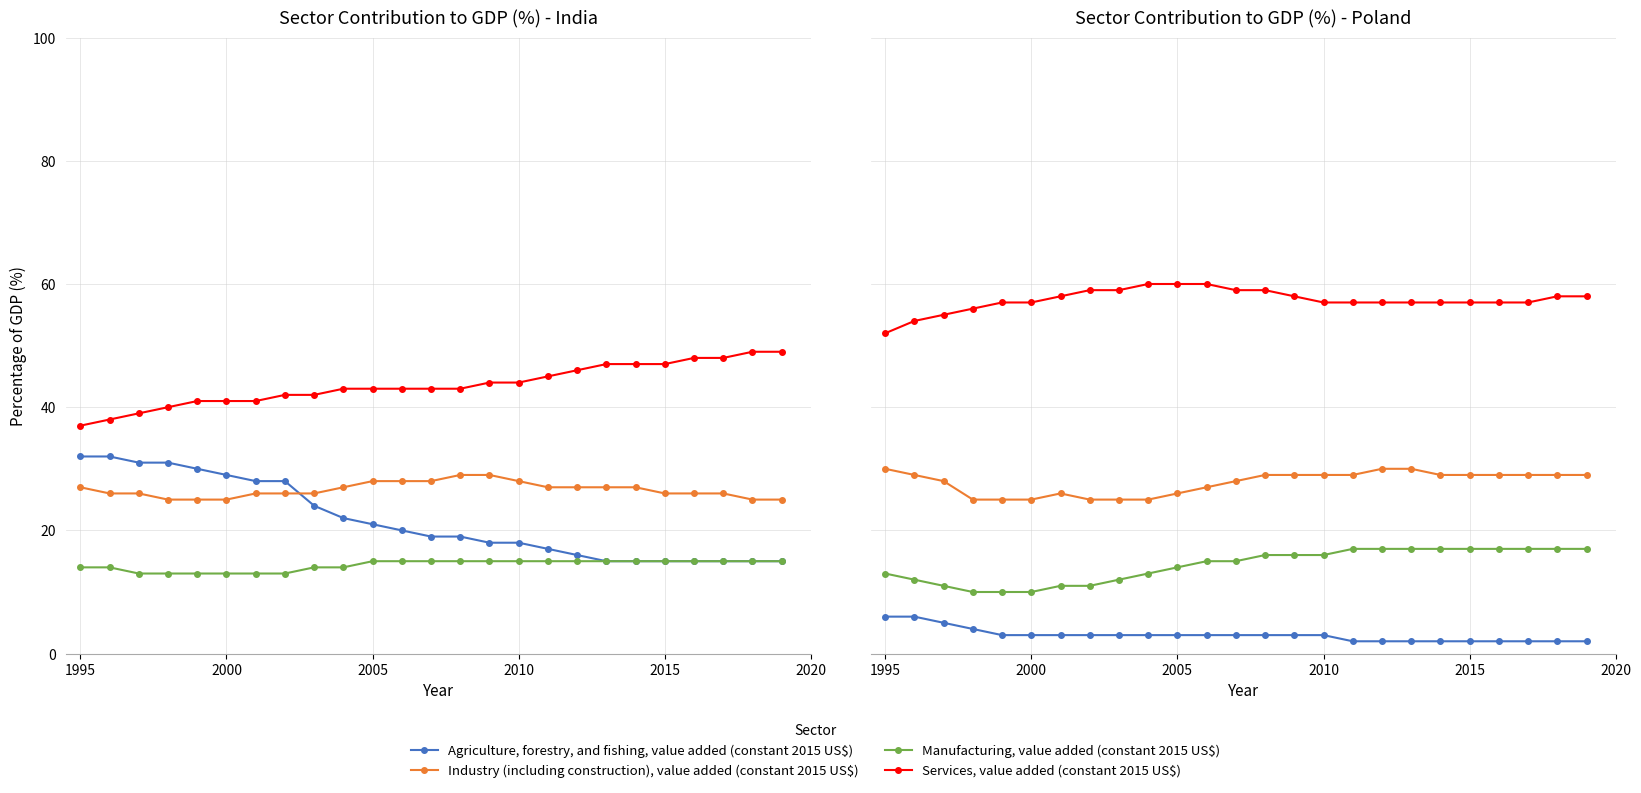

What is the sum of all Industry (including construction), value added (constant 2015 US$) values?

694